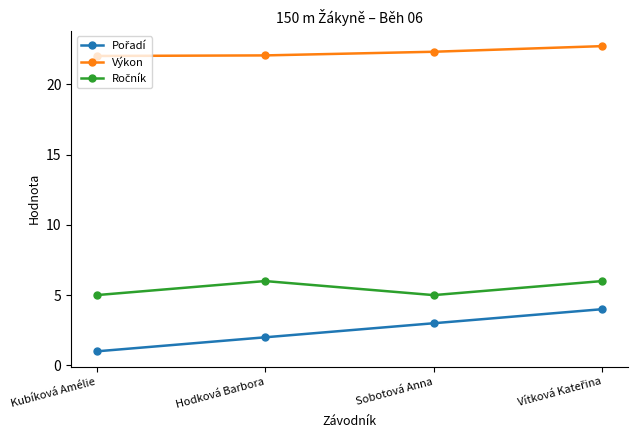

What is the total value across all series at Kubíková Amélie?

28.0